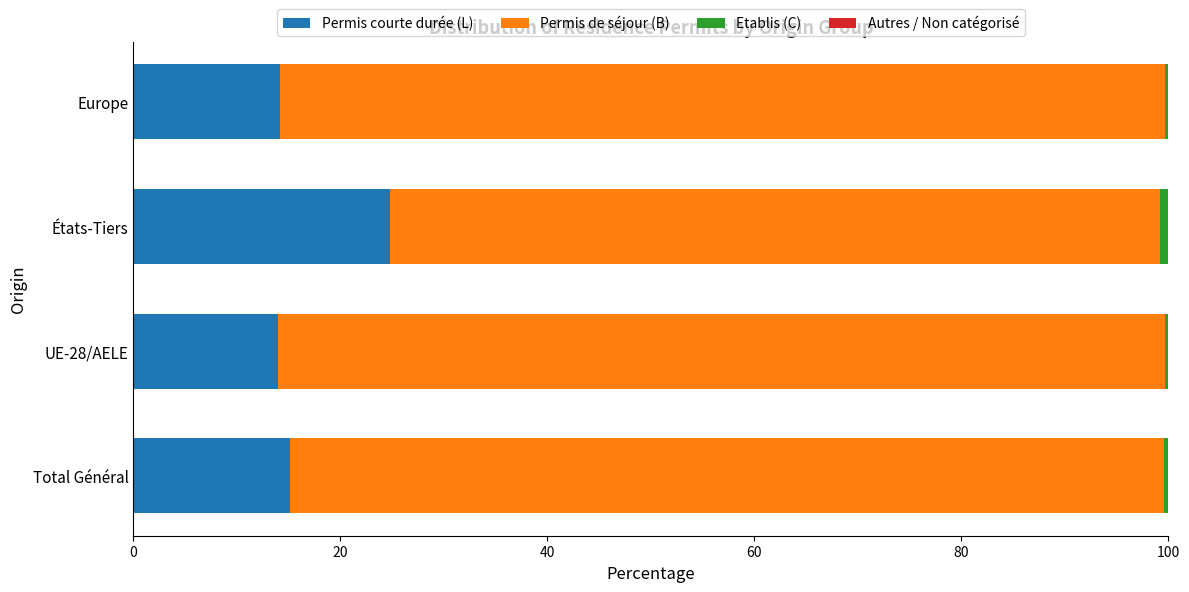

Is it true that Permis courte durée (L) equals 24.2 at UE-28/AELE?

False